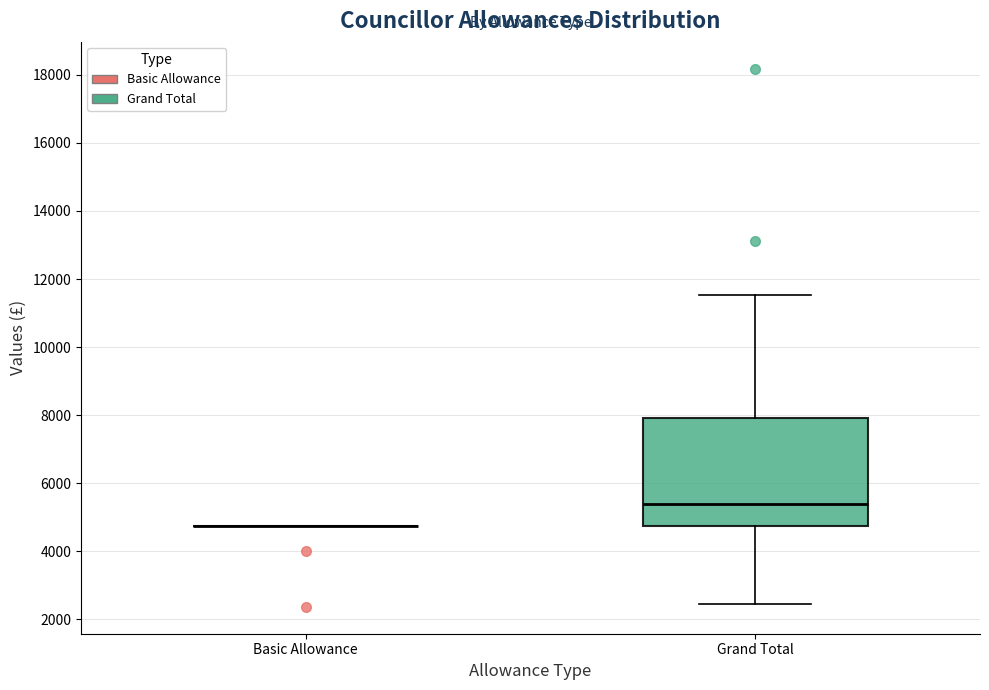

Reading left to right, read every box against the y-axis: the position of its median line, the range the box covers, and the ends of its whiskers. The values are not printed on the chart, so give them approximately, as read against the axis.

Basic Allowance: box collapsed to a line at 4800, whiskers 4800 to 4800
Grand Total: median 5400, box 4800 to 8000, whiskers 2400 to 11600